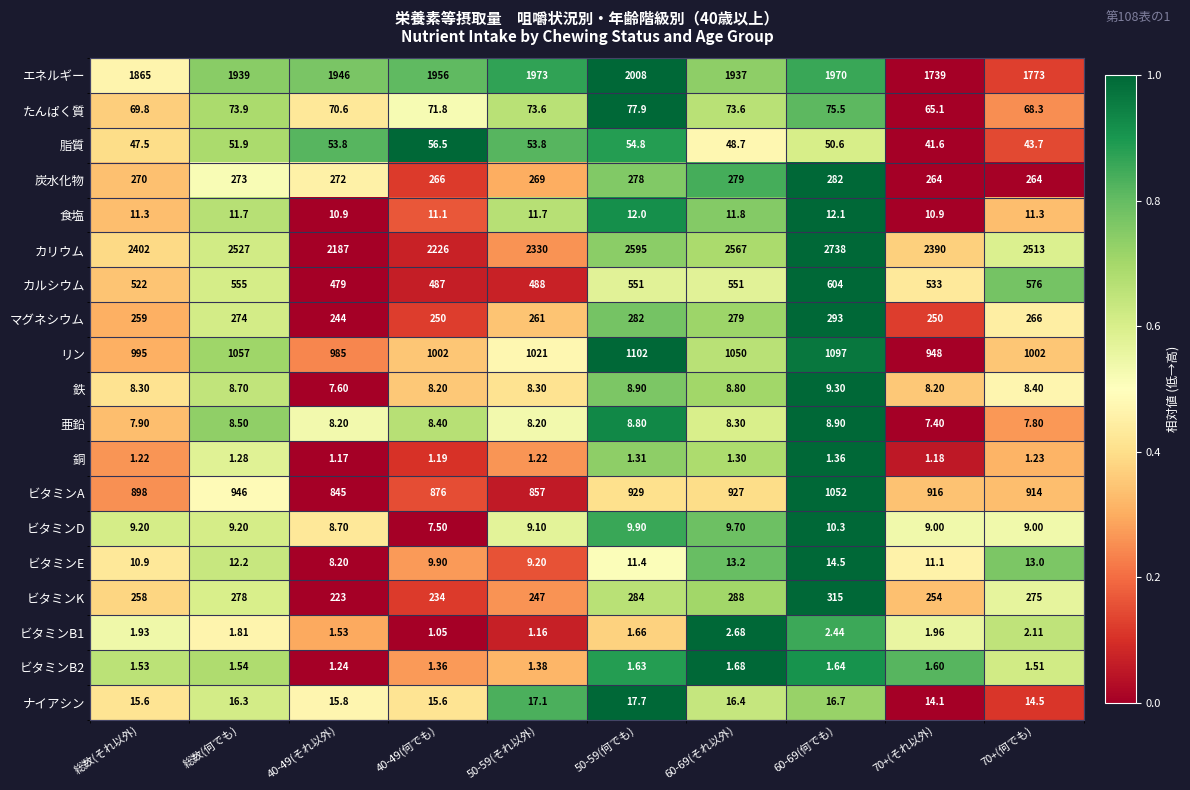

Is the value of ビタミンK at 70+(何でも) greater than the value of ビタミンB2 at 70+(何でも)?

Yes